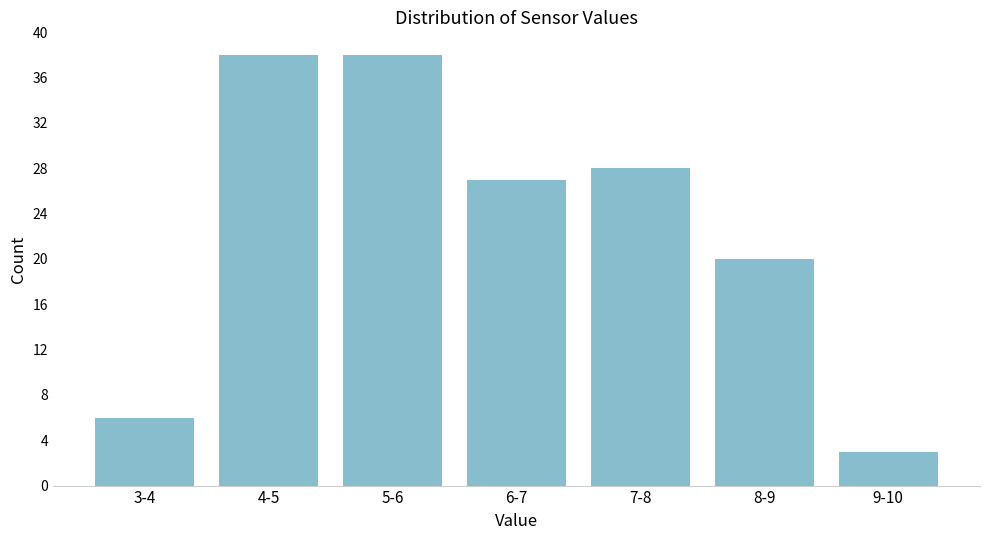

Reading left to right, extract all data points from this chart.

3-4=6	4-5=38	5-6=38	6-7=27	7-8=28	8-9=20	9-10=3